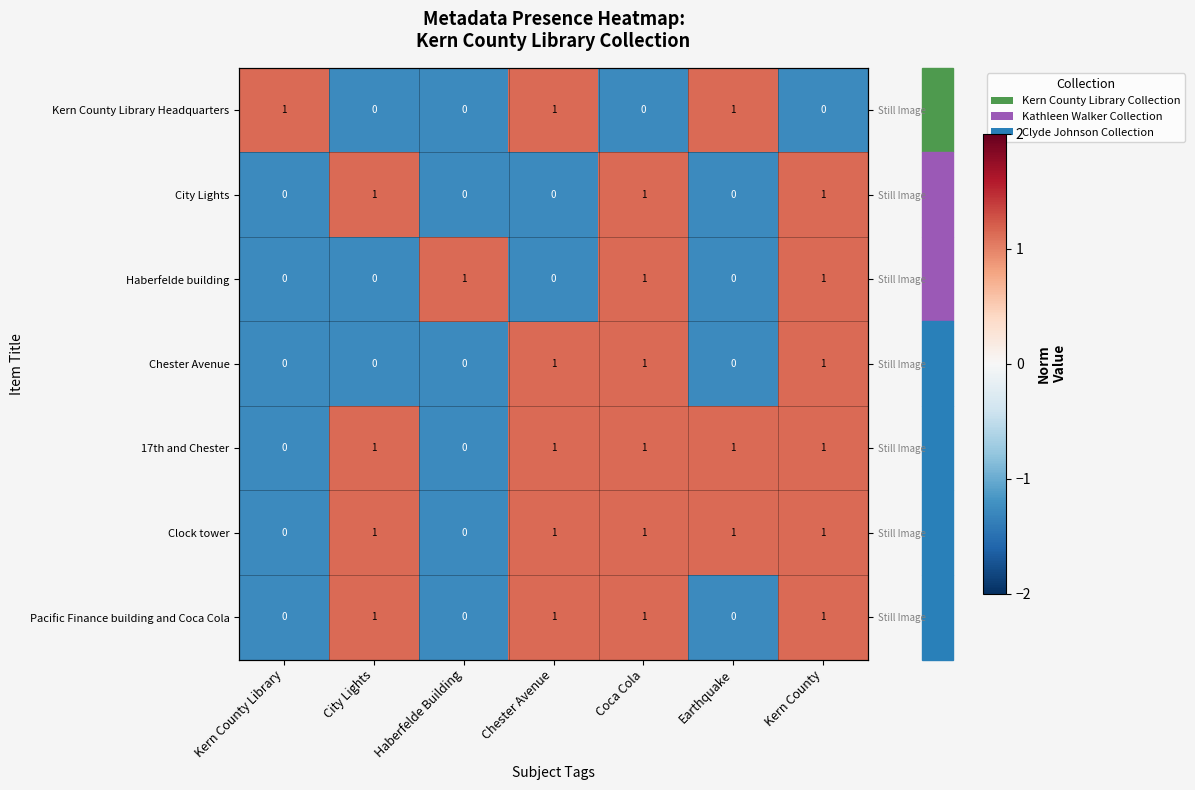

What is the minimum value shown in the chart?

-1.3